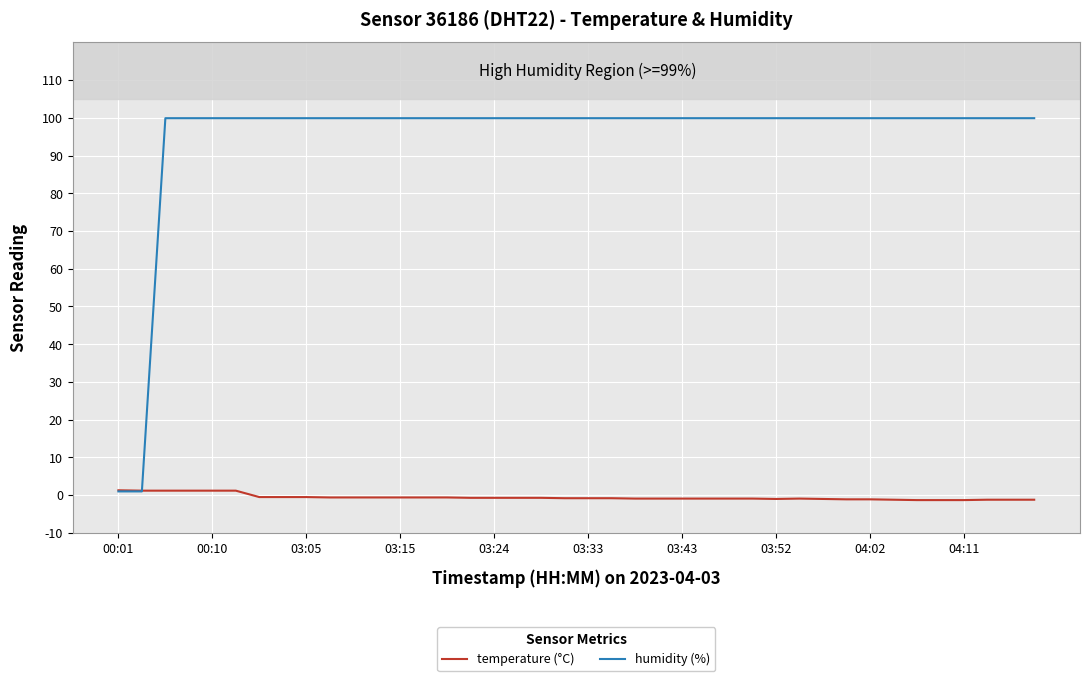

What is the average value of the temperature (°C) series?

-0.6